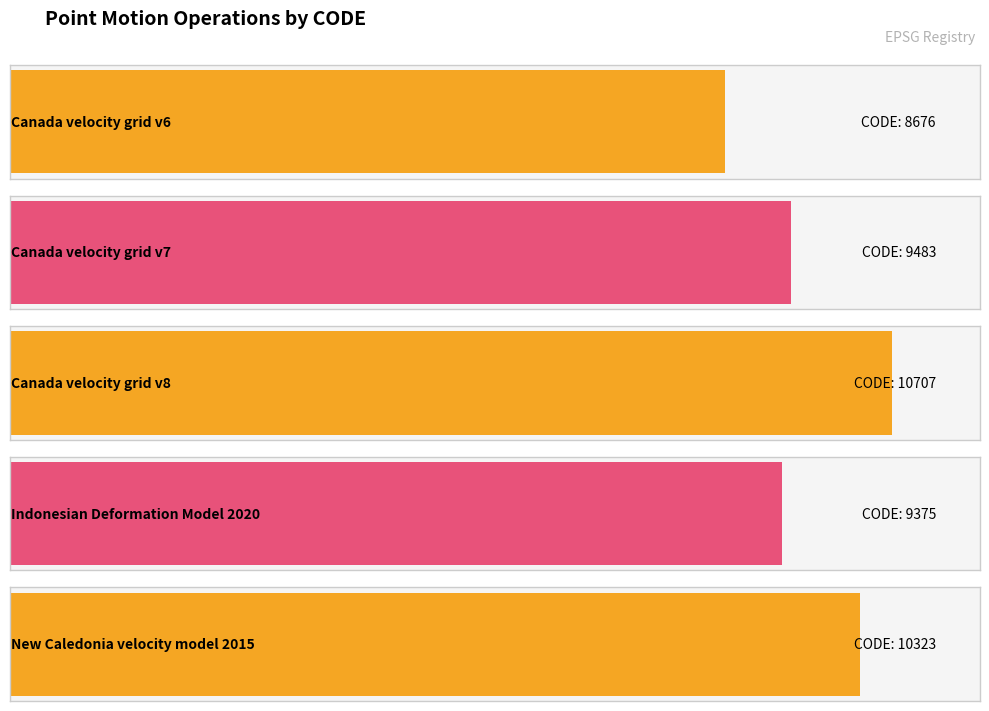

What is the difference between the maximum and minimum values?

2031